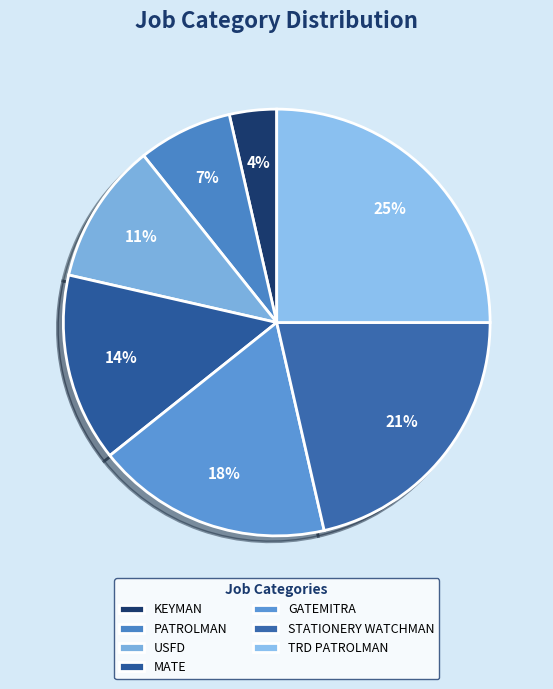

To the nearest percent, what percentage of the pie is STATIONERY WATCHMAN?

21%